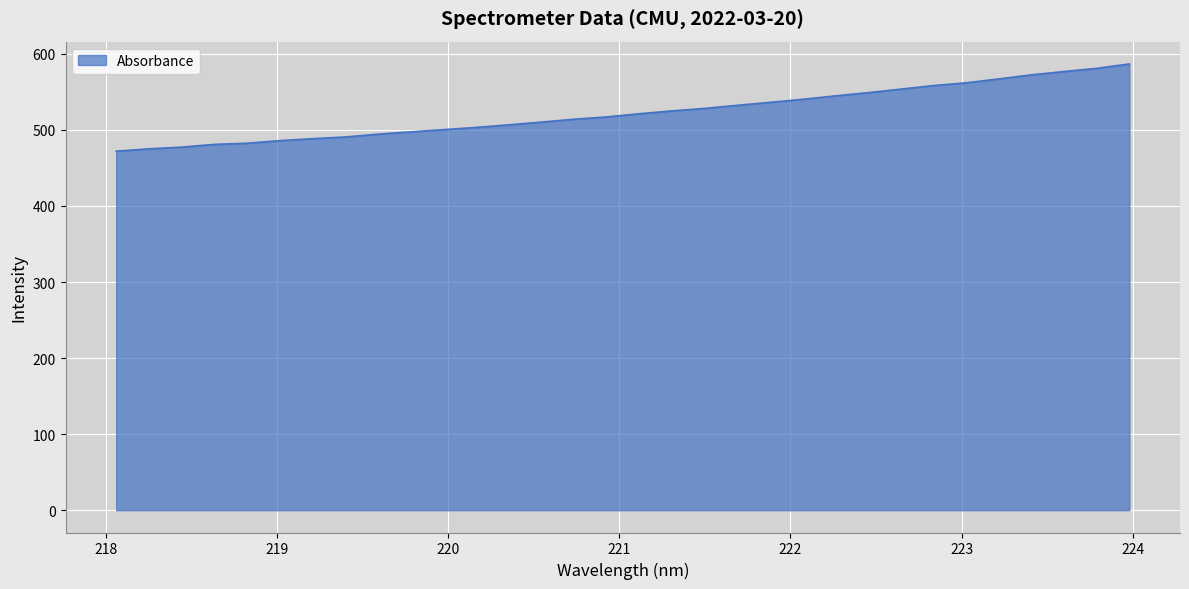

What is the smallest value displayed?

472.0